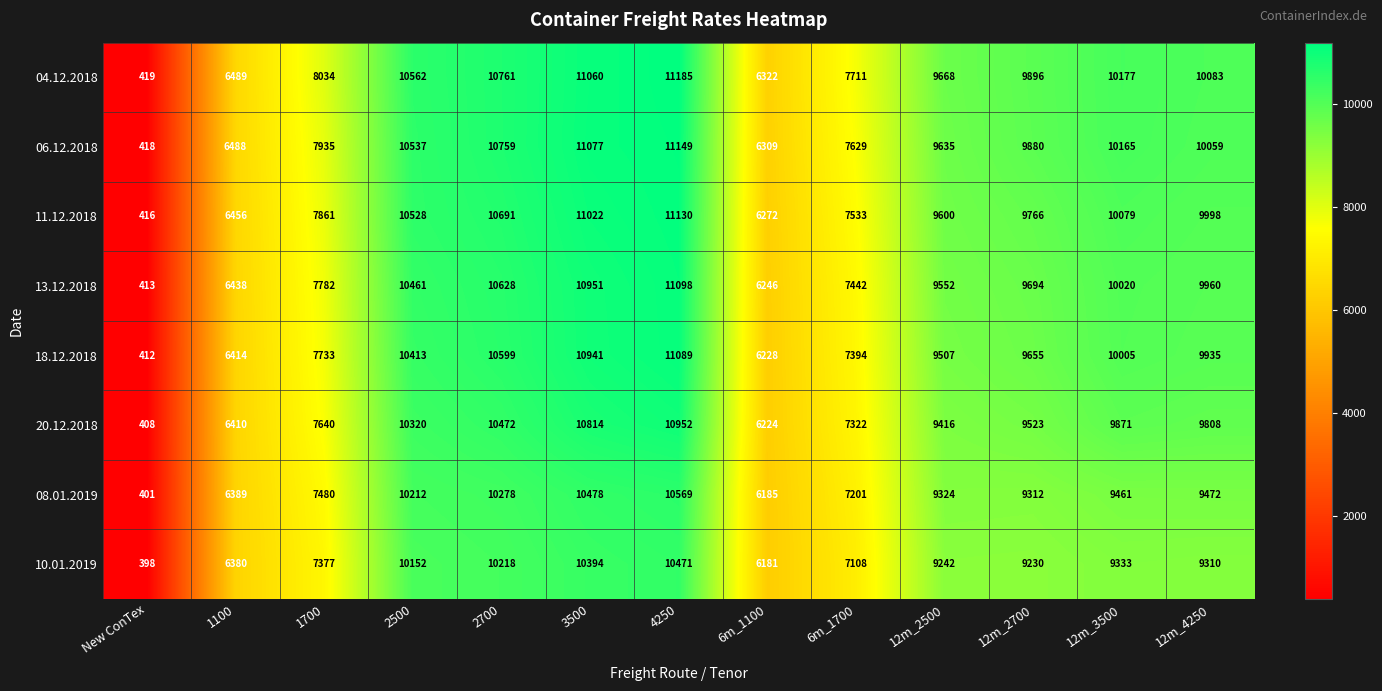

What is the smallest value displayed?

398